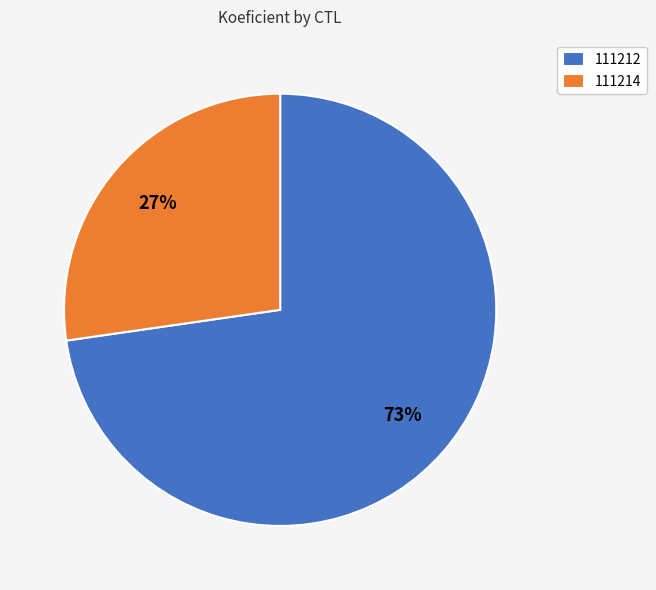

To the nearest percent, what percentage of the pie is 111212?

73%